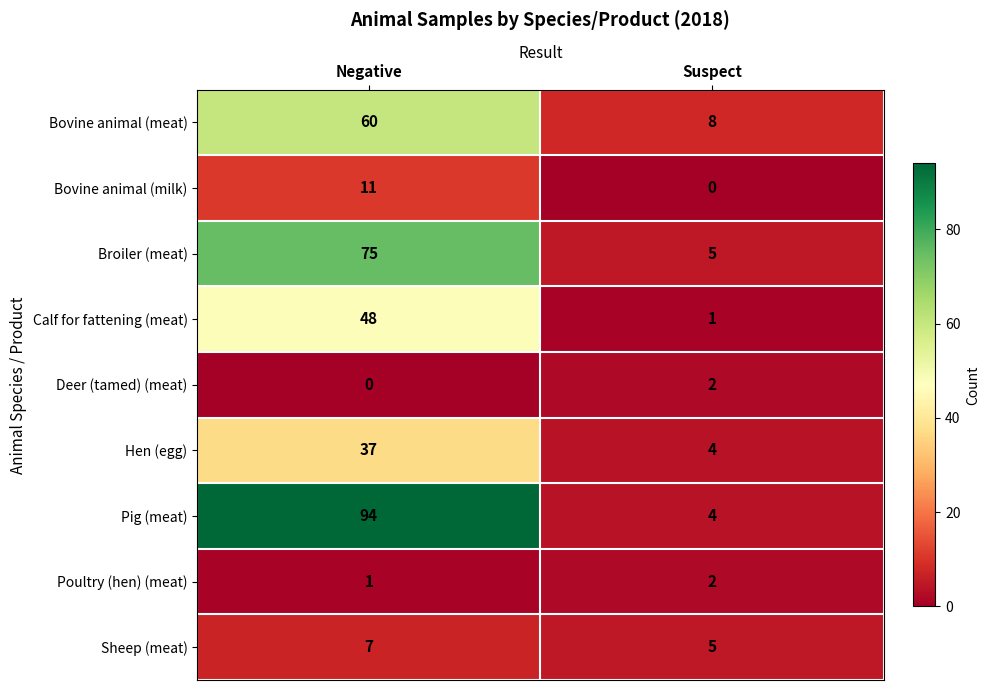

Which category has the lowest value in the Broiler (meat) series?

Suspect